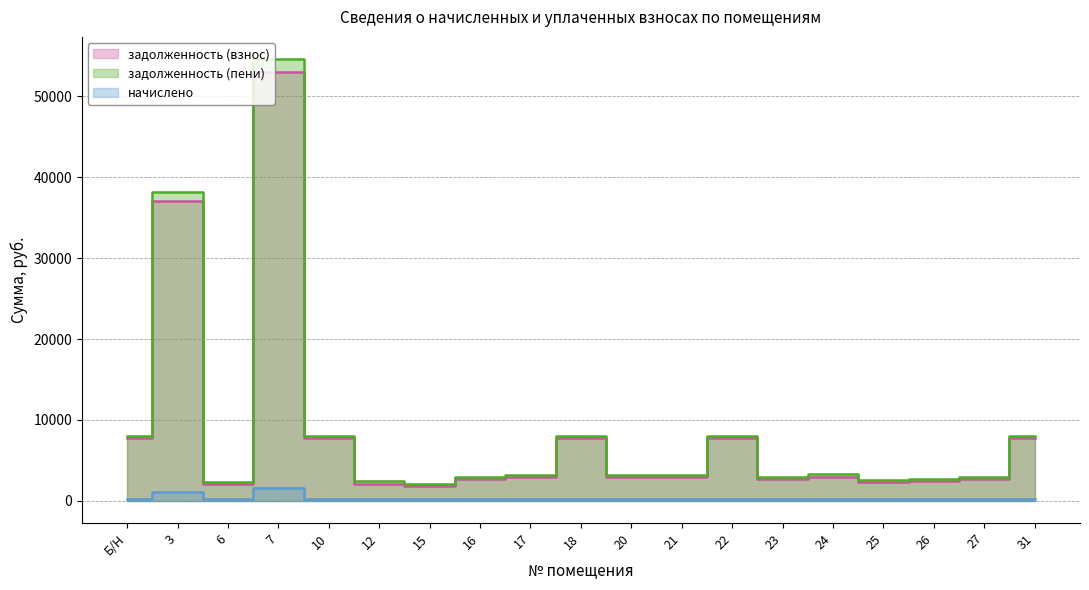

What value does the начислено series have at Б/Н?

239.0